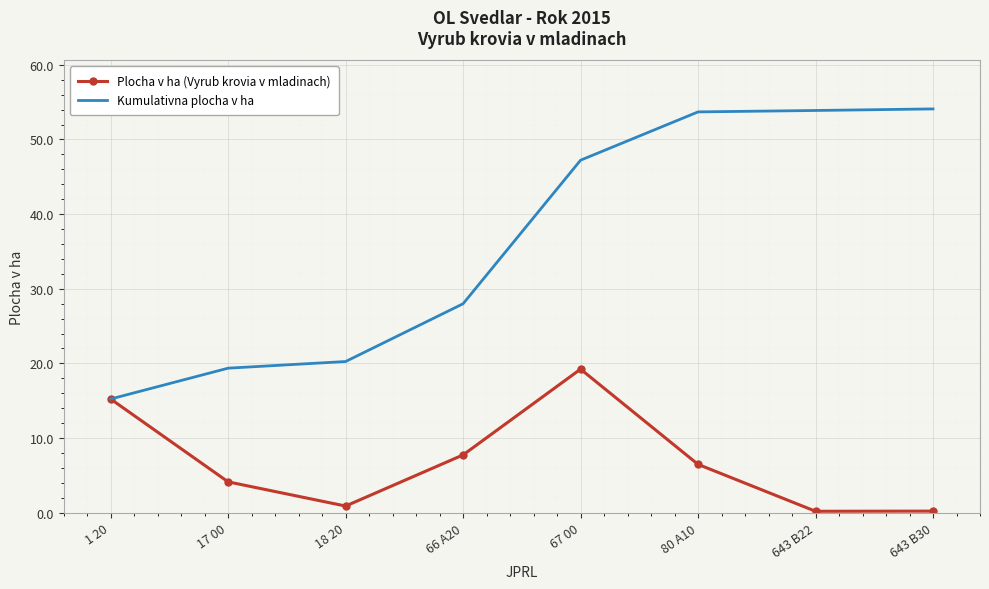

At 80 A10, list the series in order from largest to smallest.

Kumulativna plocha v ha, Plocha v ha (Vyrub krovia v mladinach)